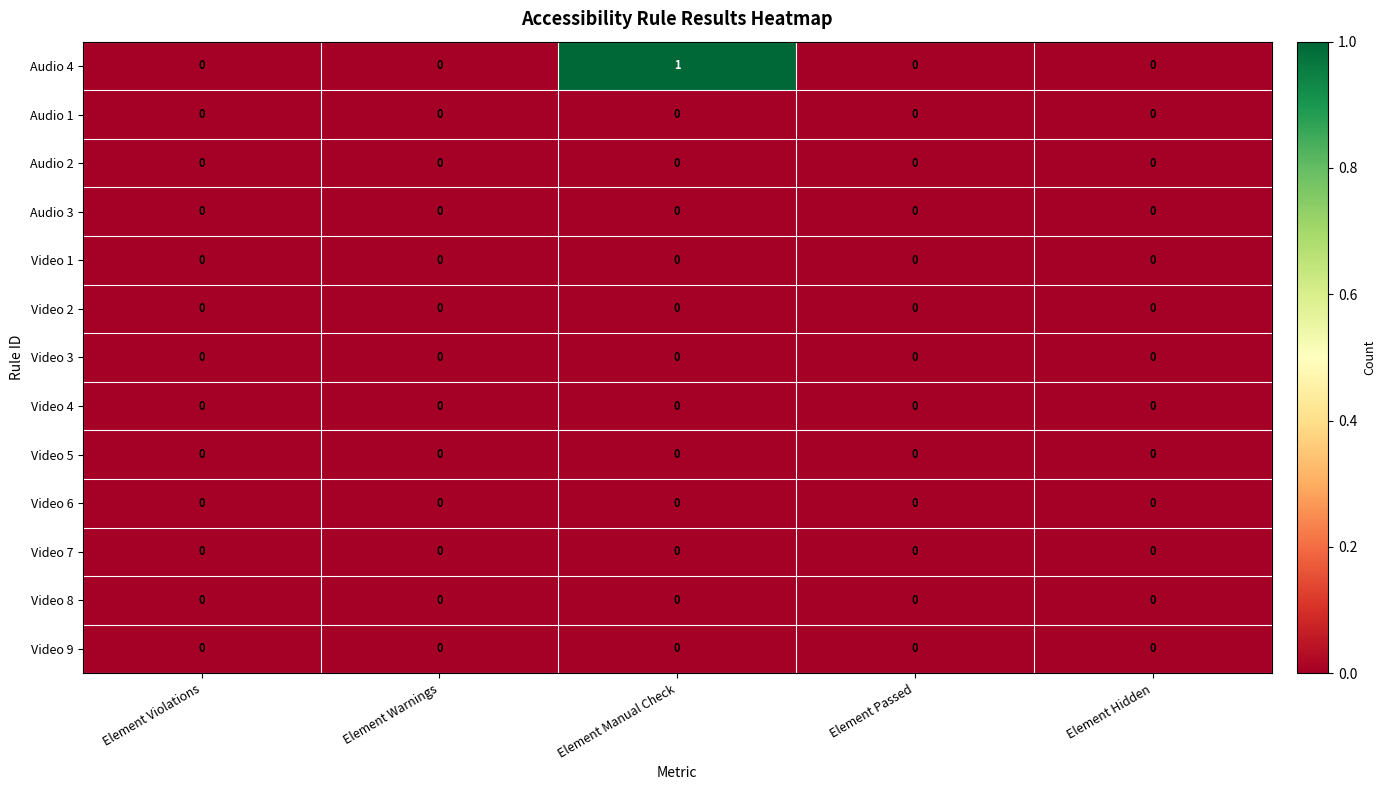

The value of Video 7 at Element Violations is 0. True or false?

True